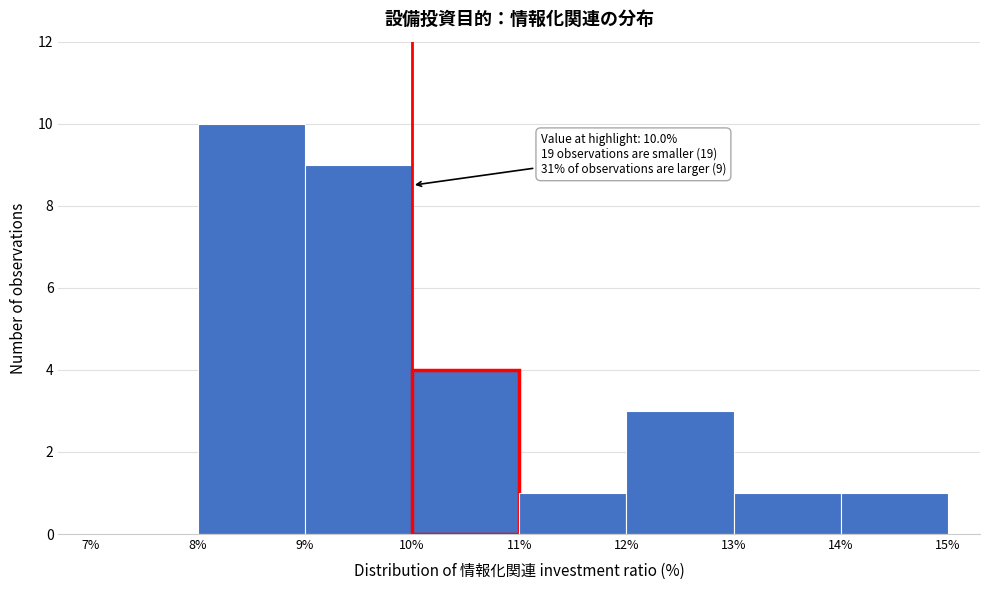

Which range on the x-axis has the tallest bar?

8% to 9%